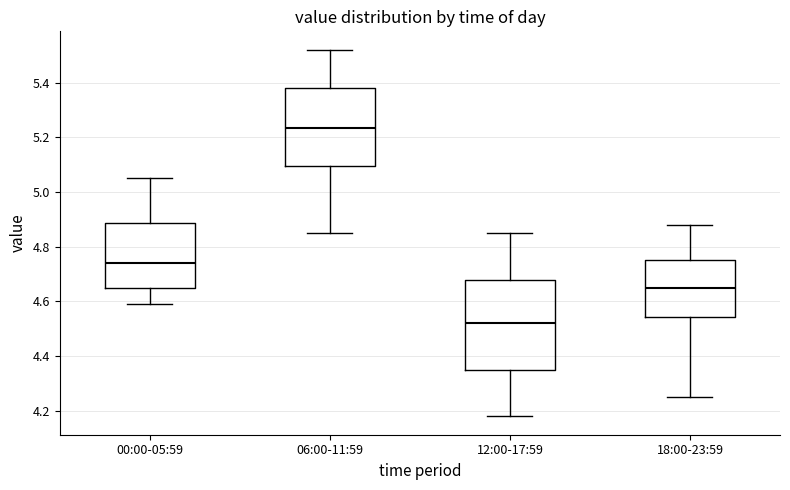

Which box's median line is the lowest?

12:00-17:59